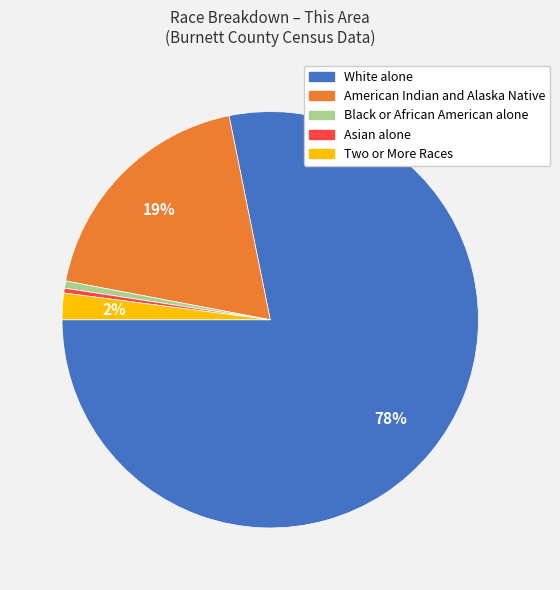

Is there any slice that represents more than half of the pie?

Yes